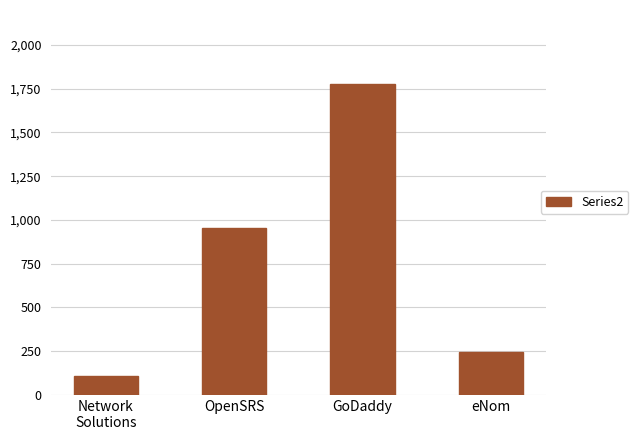

Reading left to right, what are all the values shown in this chart?

Network
Solutions=107	OpenSRS=956	GoDaddy=1778	eNom=245